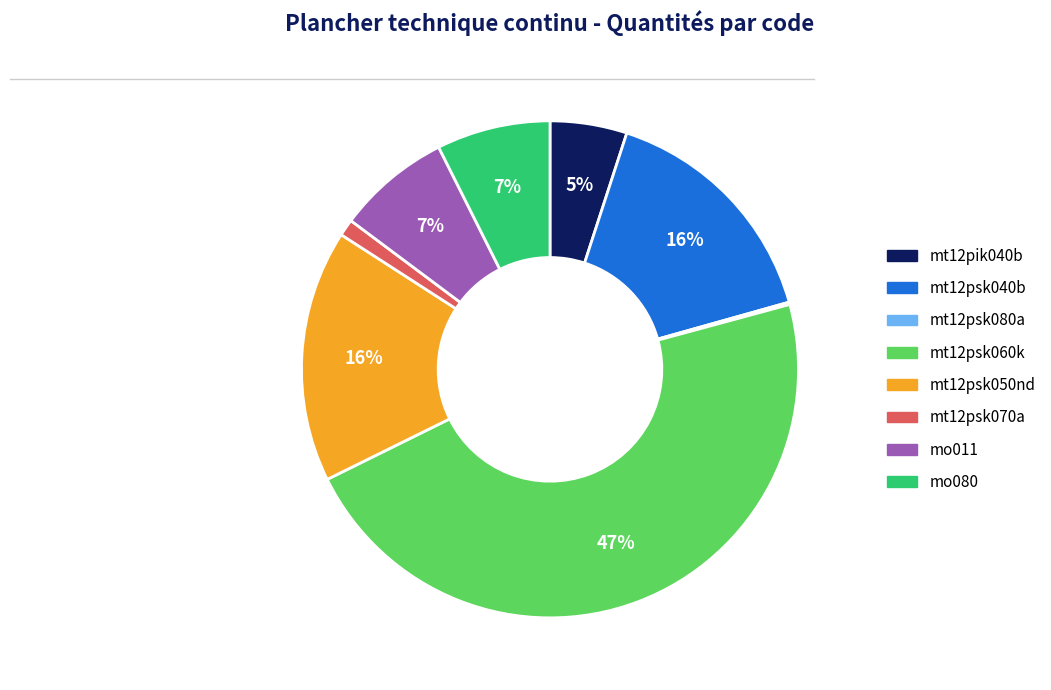

Does any single category account for the majority?

No